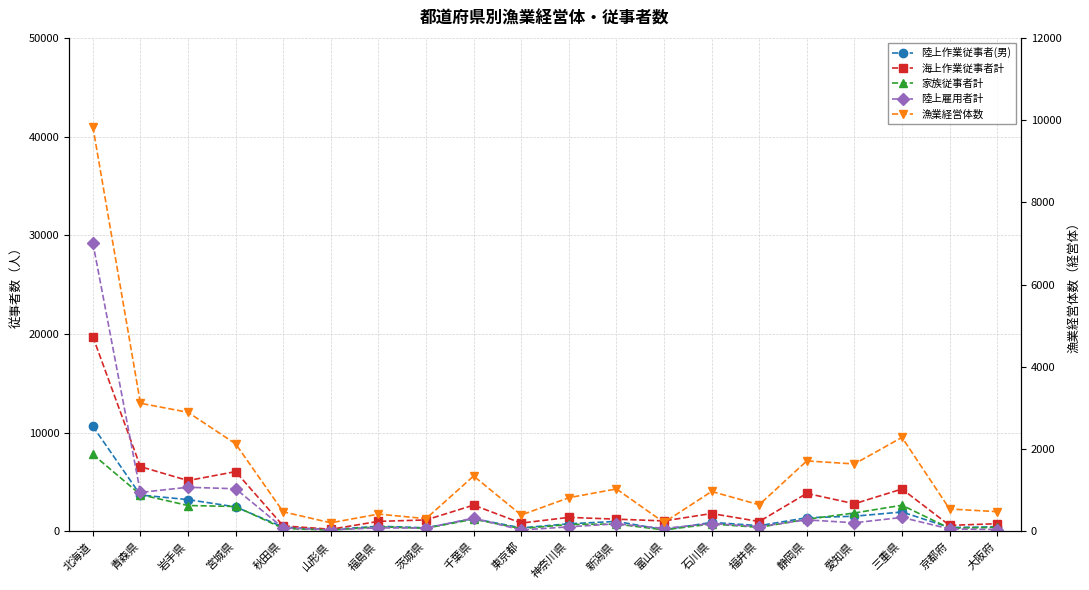

Is the value of 漁業経営体数 at 千葉県 greater than the value of 陸上作業従事者(男) at 岩手県?

No